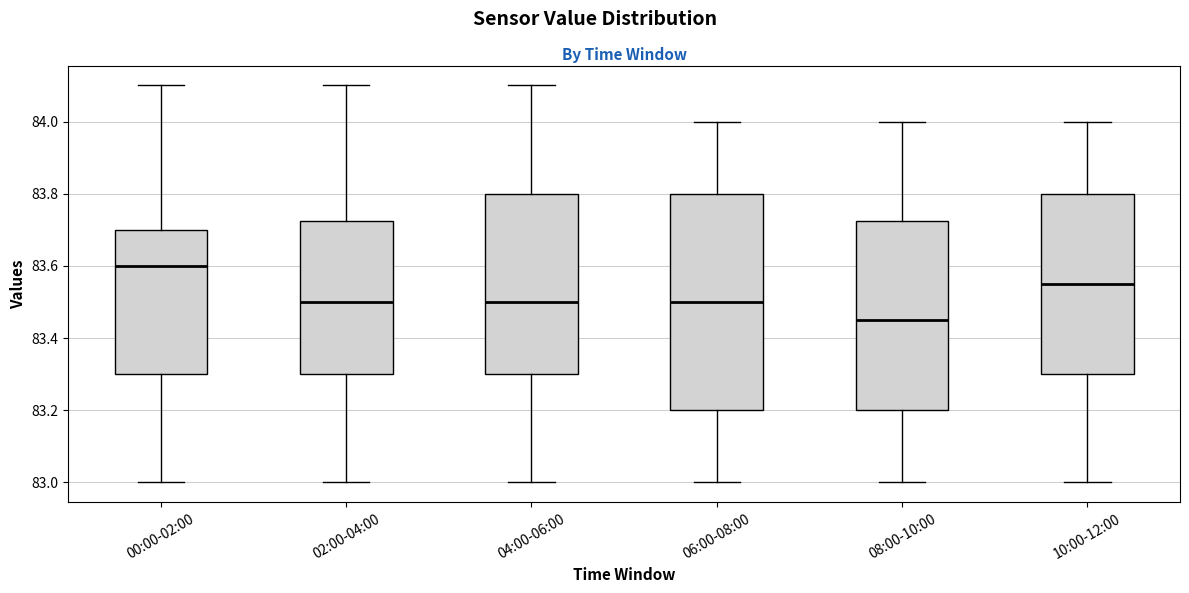

Reading left to right, transcribe this box plot: for each box, give where its median line is, the range the box spans, and where its two whiskers end, as read against the y-axis. The values are not printed on the chart, so give them approximately, as read against the axis.

00:00-02:00: median 83.60, box 83.30 to 83.70, whiskers 83.00 to 84.10
02:00-04:00: median 83.50, box 83.30 to 83.72, whiskers 83.00 to 84.10
04:00-06:00: median 83.50, box 83.30 to 83.80, whiskers 83.00 to 84.10
06:00-08:00: median 83.50, box 83.20 to 83.80, whiskers 83.00 to 84.00
08:00-10:00: median 83.46, box 83.20 to 83.72, whiskers 83.00 to 84.00
10:00-12:00: median 83.56, box 83.30 to 83.80, whiskers 83.00 to 84.00